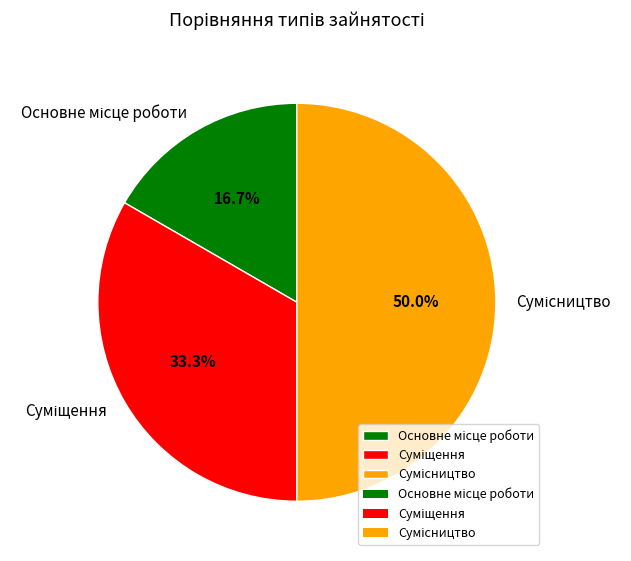

How many segments does this pie chart have?

3